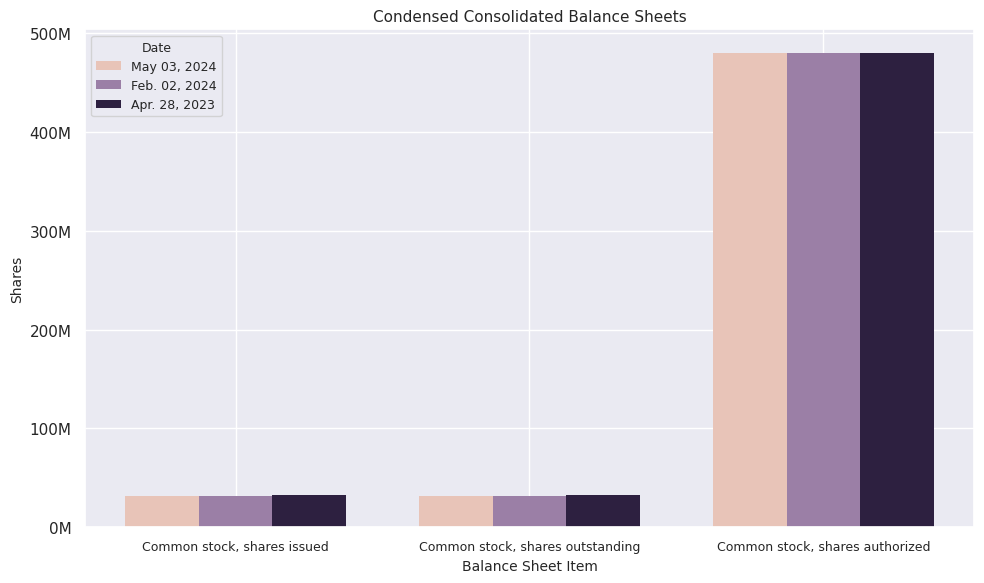

What is the difference between the maximum and second lowest values in the May 03, 2024 series?

448593000